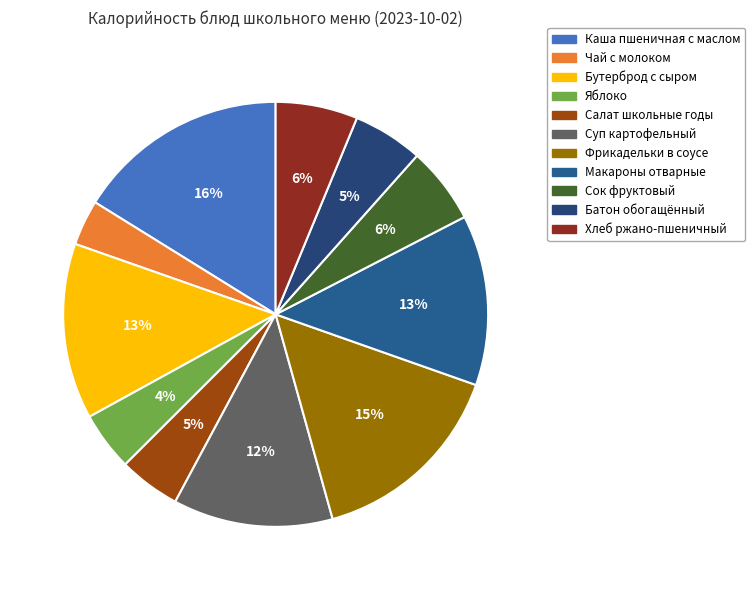

Count the number of slices in the pie.

11